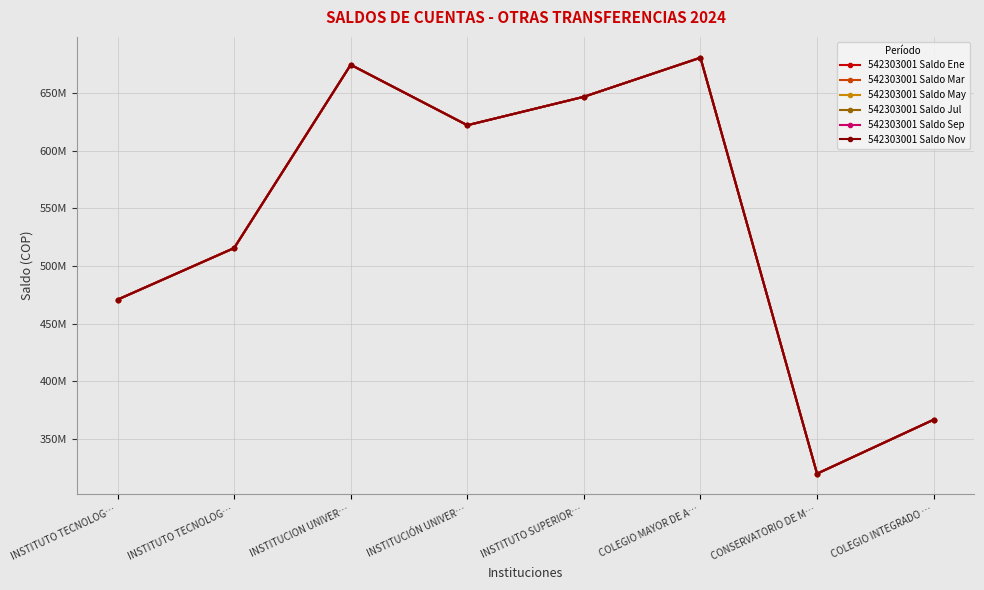

At which label does 542303001 Saldo Nov reach its peak?

COLEGIO MAYOR DE A…